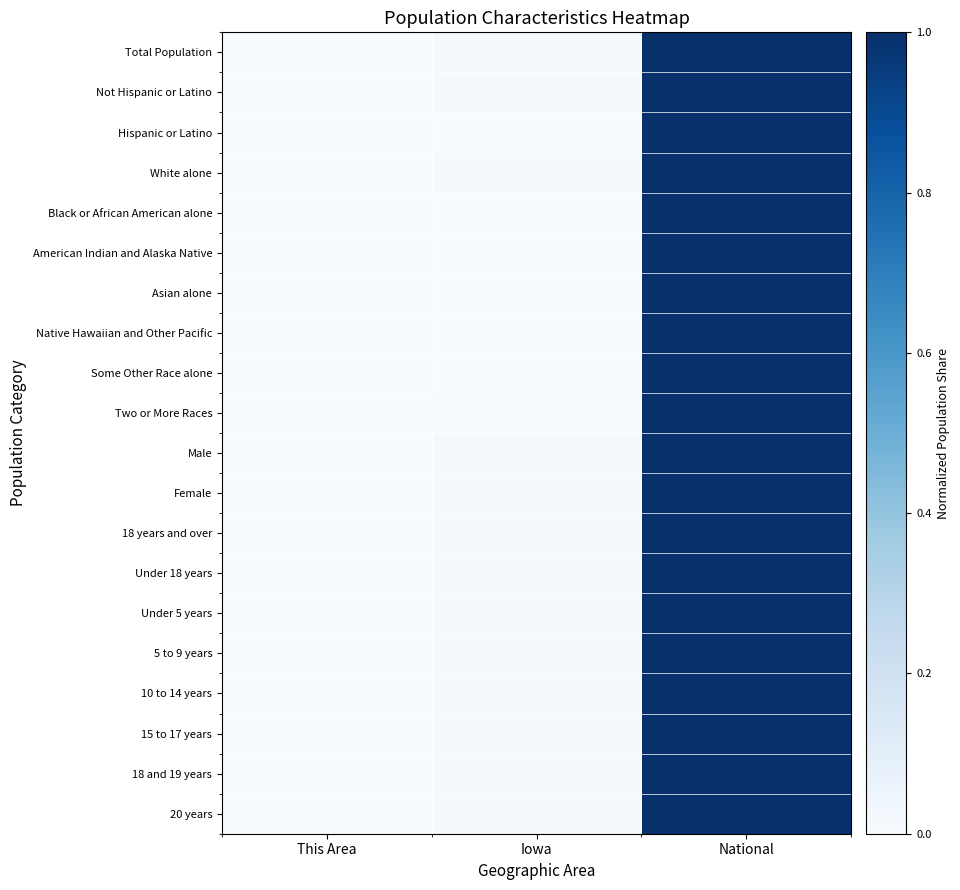

How many categories are shown in the chart?

3